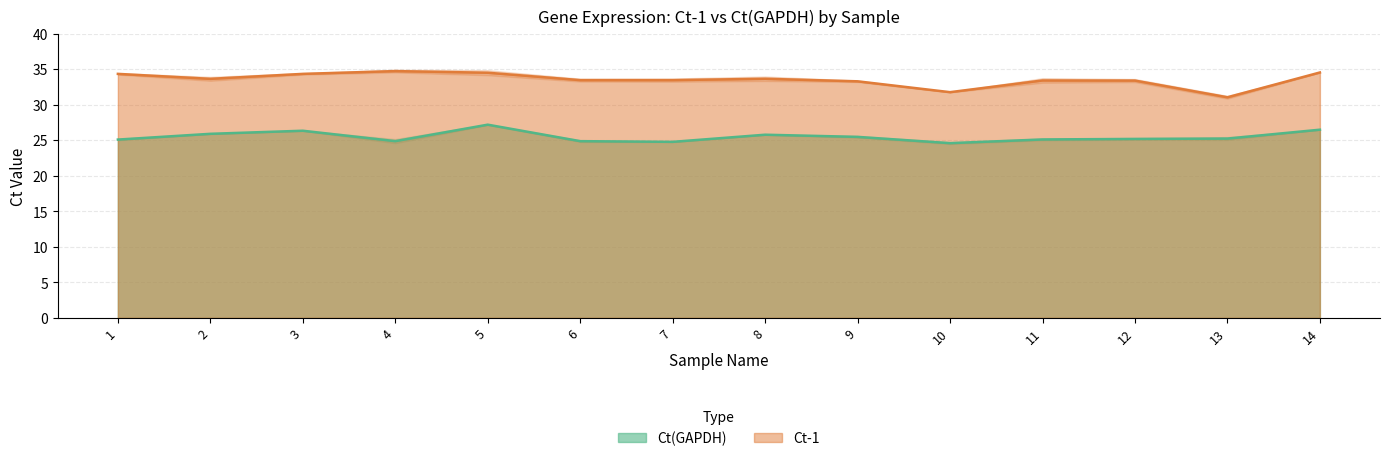

What is the difference between the maximum and minimum values in the Ct(GAPDH) series?

2.6